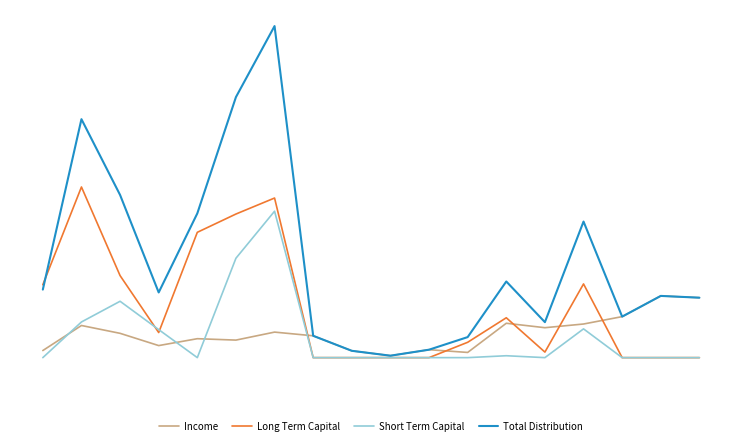

Rank the categories by Income value from lowest to highest.

2016, 2018, 2015, 2007, 2017, 2010, 2012, 2011, 2014, 2009, 2013, 2020, 2008, 2021, 2019, 2022, 2024, 2023